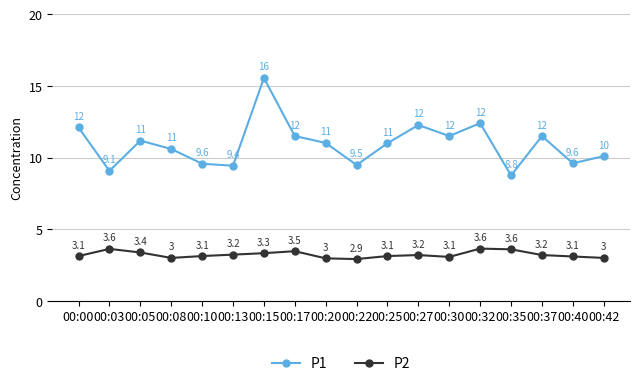

How many interior local peaks does the P2 series have?

4